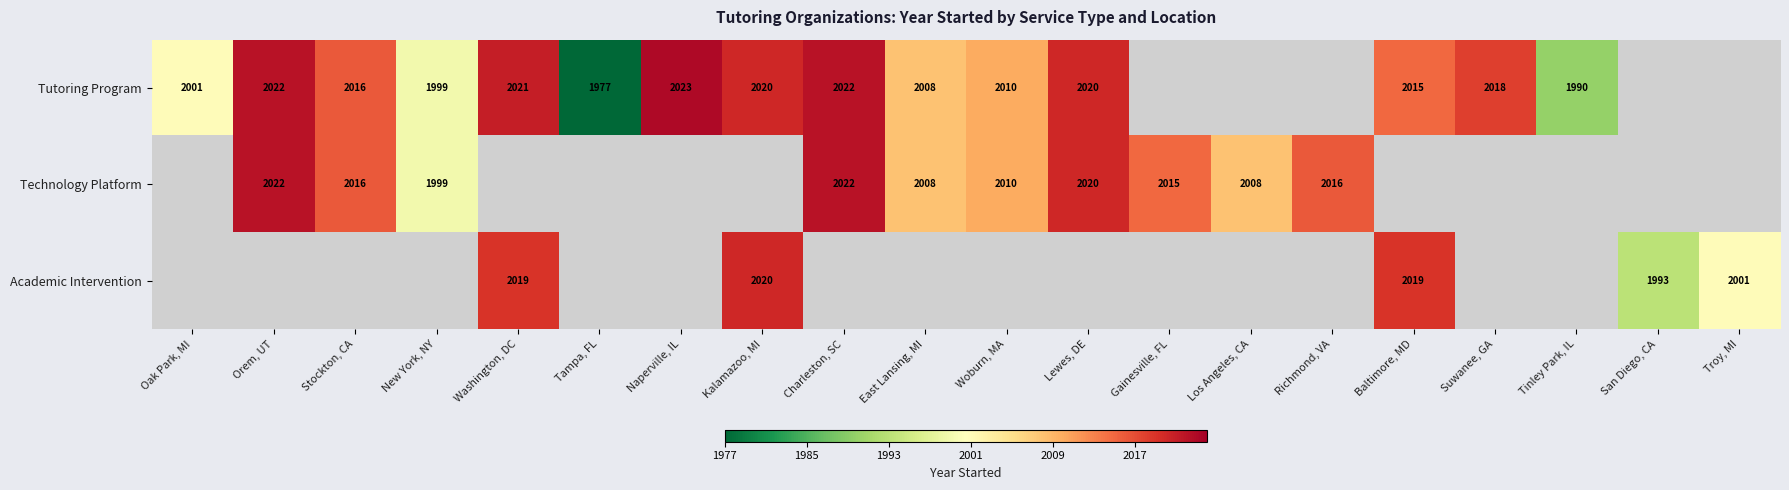

True or false: Technology Platform has a value of 3305 at Woburn, MA.

False